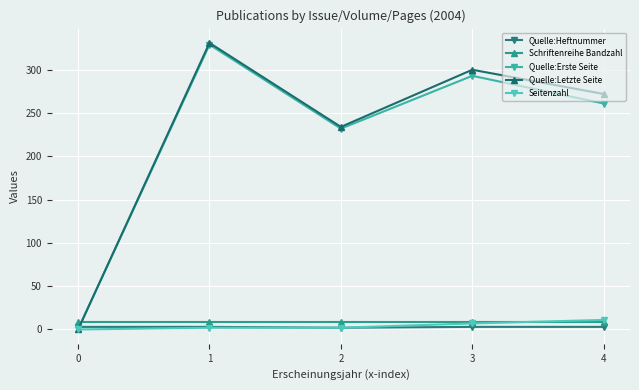

True or false: Seitenzahl and Quelle:Heftnummer intersect in this chart.

False